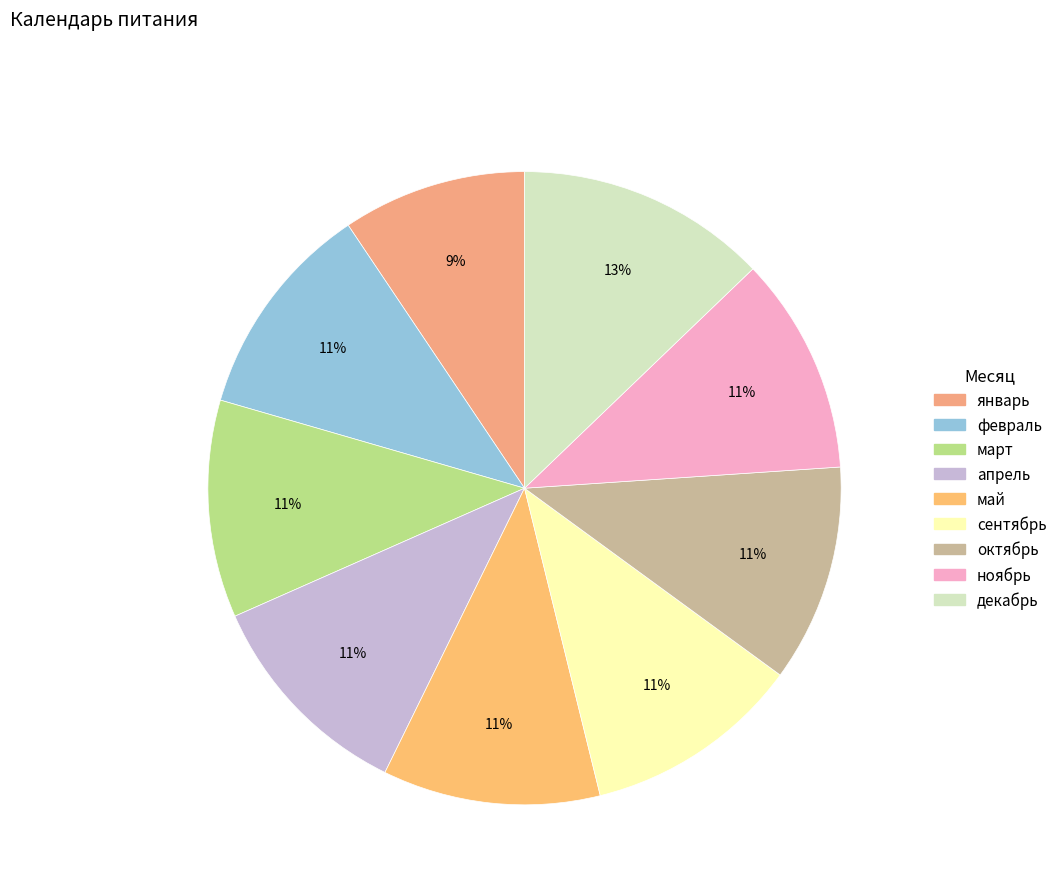

What is the smallest slice in the pie chart?

январь